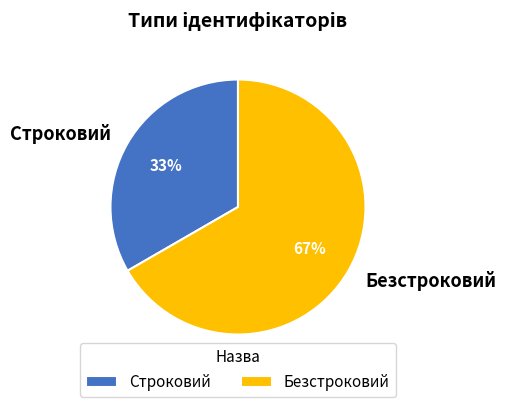

To the nearest percent, what percentage of the pie is Строковий?

33%